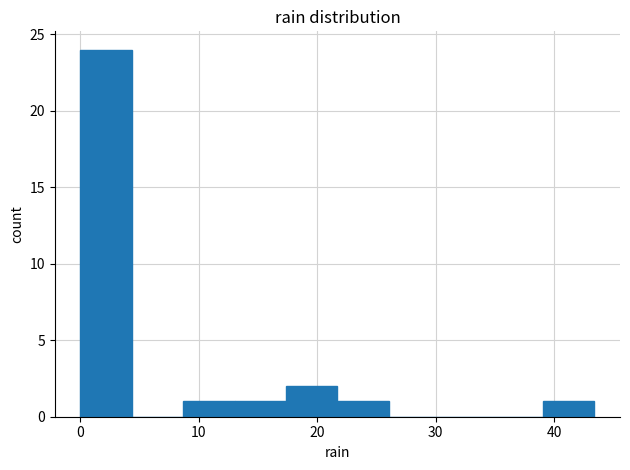

Reading left to right, transcribe this chart: for each bar, give the range it covers on the x-axis and its height. Neither the bar edges nor the heights are printed on the chart, so give them approximately, as read against the axes.

0 to 4: 24
4 to 9: 0
9 to 13: 1
13 to 17: 1
17 to 22: 2
22 to 26: 1
26 to 30: 0
30 to 35: 0
35 to 39: 0
39 to 43: 1